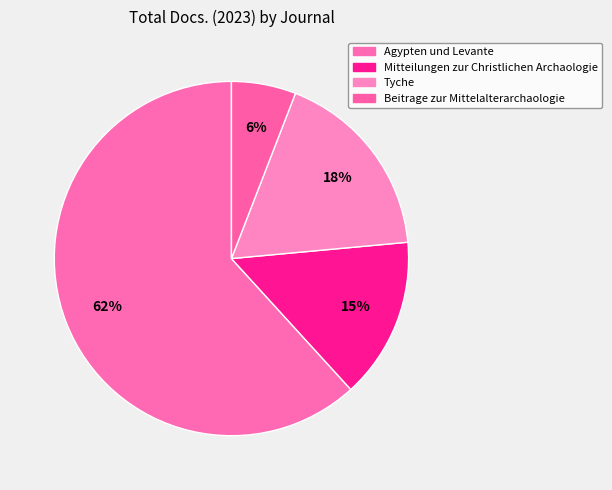

Count the number of slices in the pie.

4